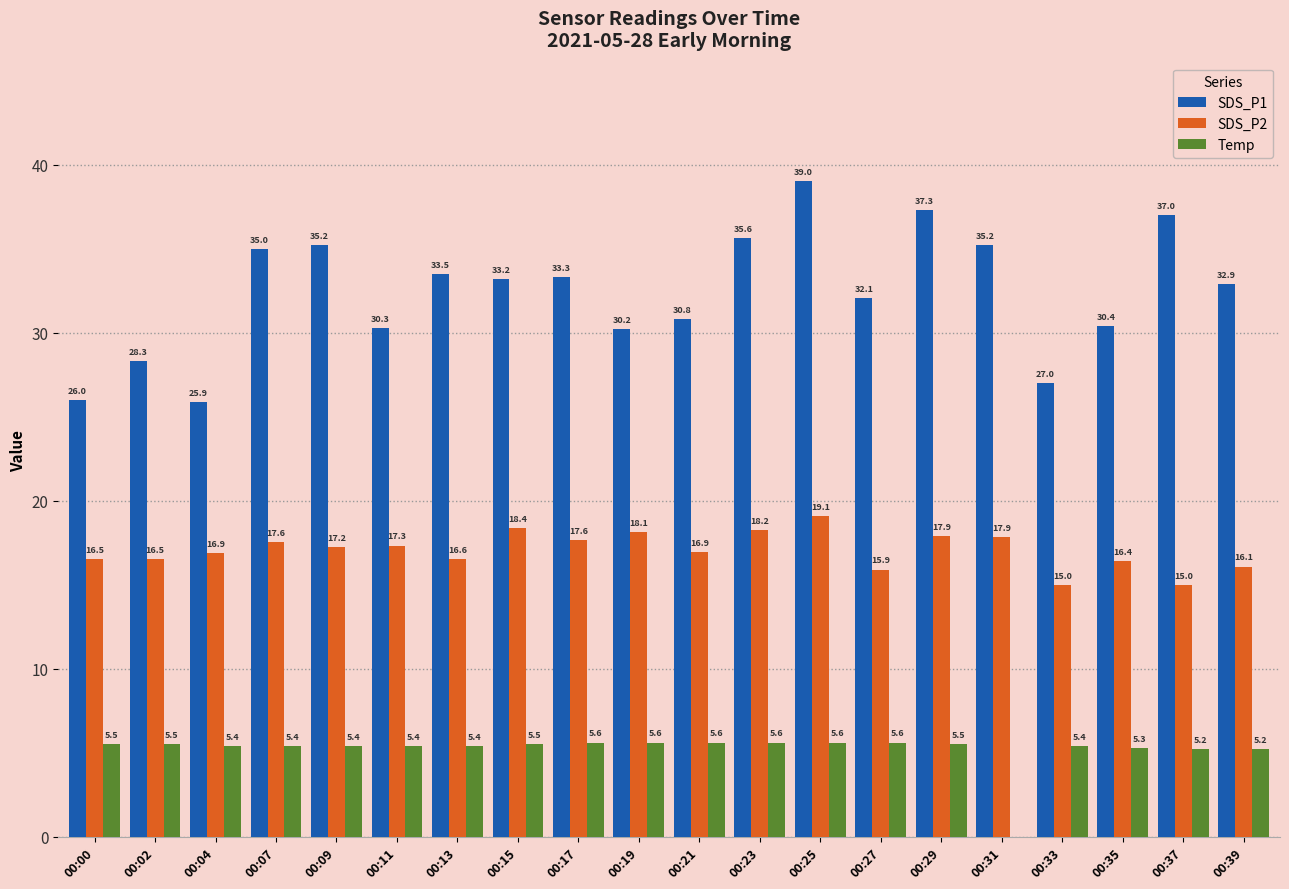

Is the value of Temp at 00:19 greater than the value of SDS_P1 at 00:00?

No